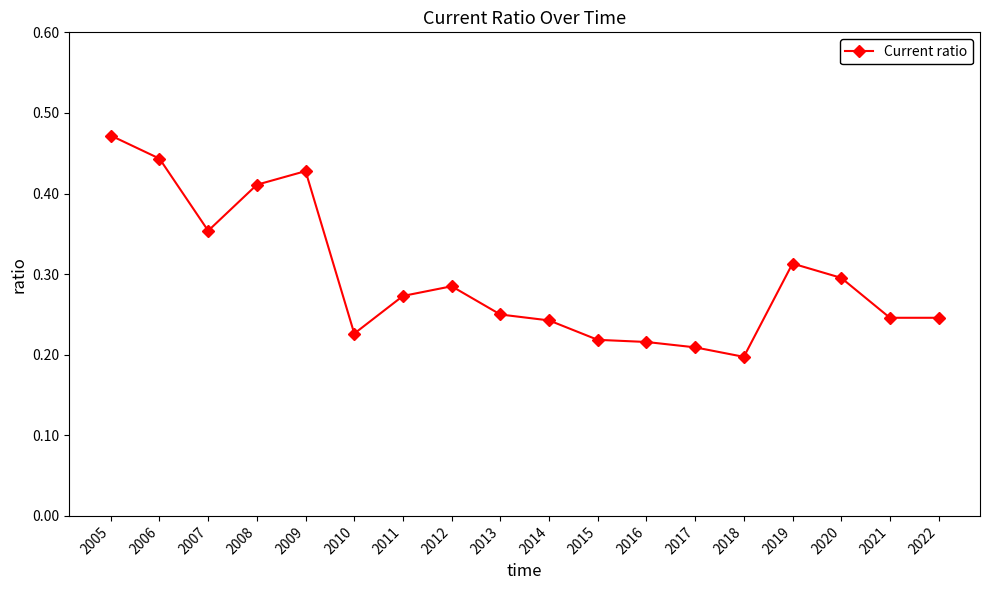

At which category does the chart reach its peak across all series?

2005